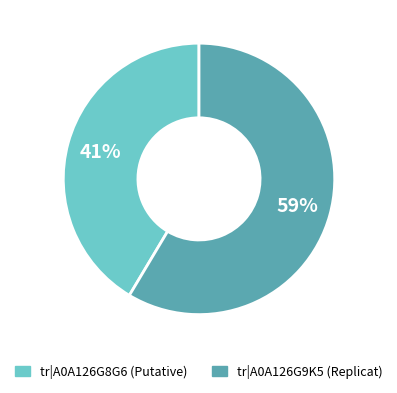

Is it true that tr|A0A126G8G6 (Putative) is 56% of the pie?

False